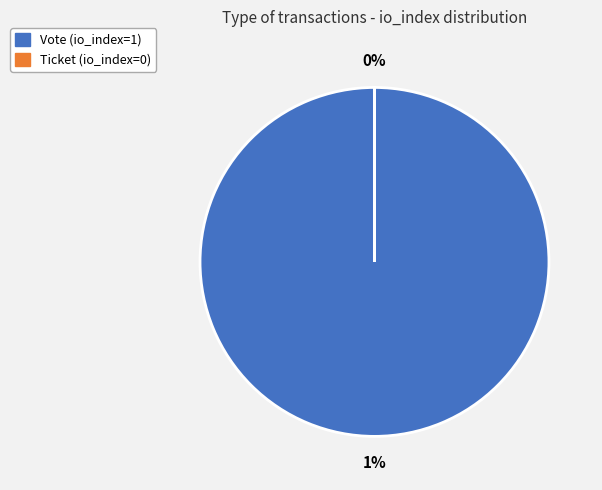

Count the number of slices in the pie.

2